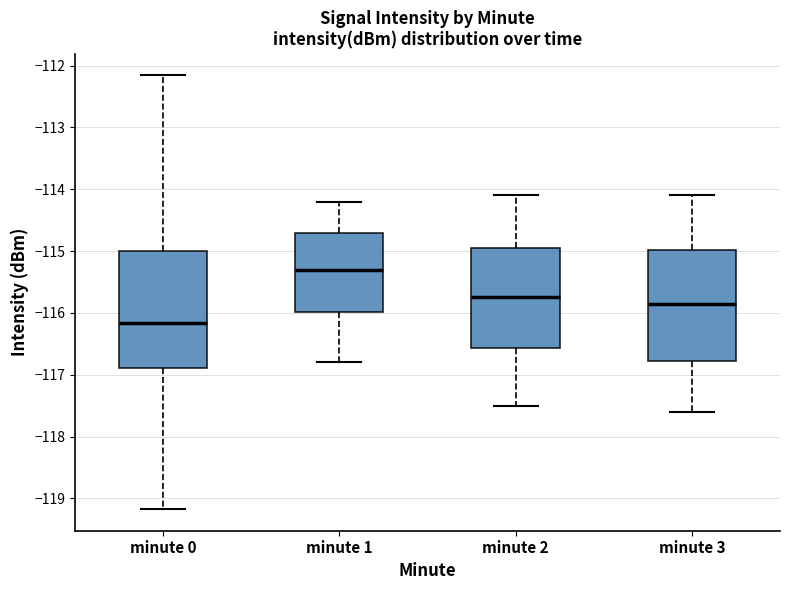

Reading left to right, transcribe this box plot: for each box, give where its median line is, the range the box spans, and where its two whiskers end, as read against the y-axis. The values are not printed on the chart, so give them approximately, as read against the axis.

minute 0: median -116.2, box -116.9 to -115.0, whiskers -119.2 to -112.2
minute 1: median -115.3, box -116.0 to -114.7, whiskers -116.8 to -114.2
minute 2: median -115.7, box -116.6 to -114.9, whiskers -117.5 to -114.1
minute 3: median -115.8, box -116.8 to -115.0, whiskers -117.6 to -114.1